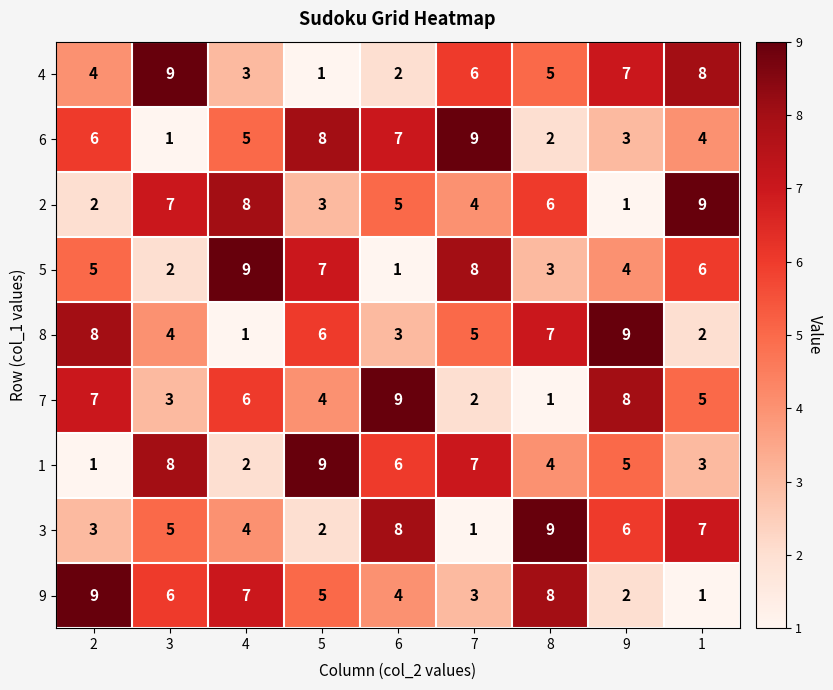

What is the average value of the 8 series?

5